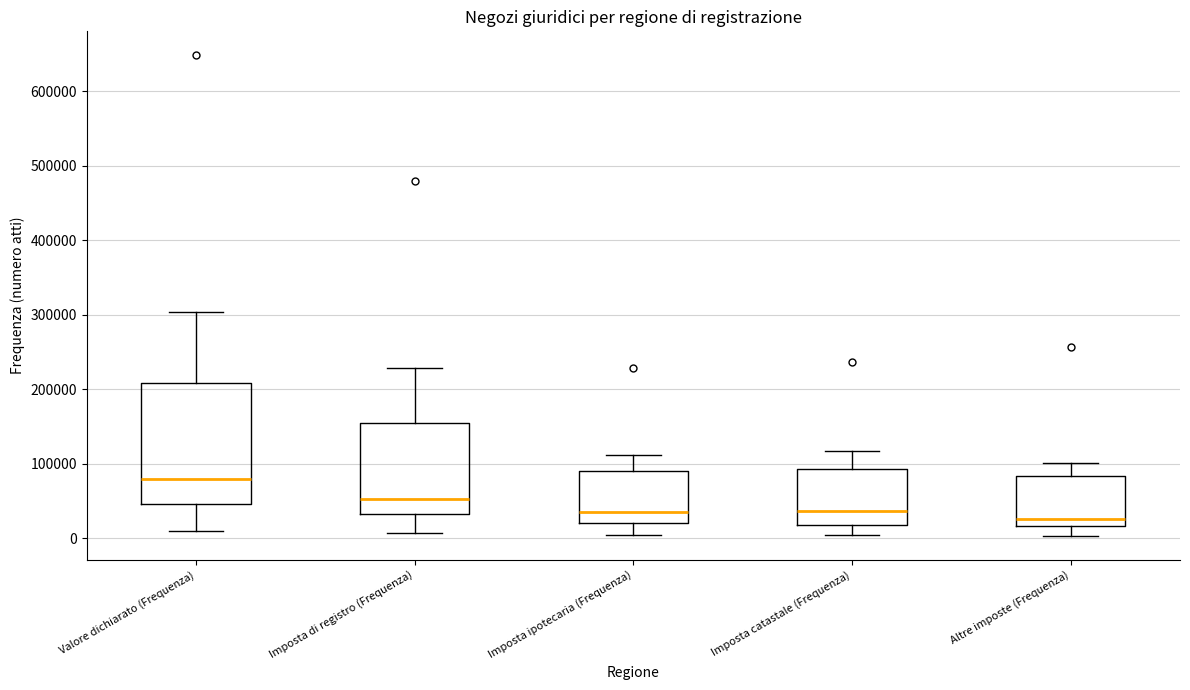

Reading left to right, read every box against the y-axis: the position of its median line, the range the box covers, and the ends of its whiskers. The values are not printed on the chart, so give them approximately, as read against the axis.

Valore dichiarato (Frequenza): median 80000, box 50000 to 210000, whiskers 10000 to 300000
Imposta di registro (Frequenza): median 50000, box 30000 to 150000, whiskers 10000 to 230000
Imposta ipotecaria (Frequenza): median 40000, box 20000 to 90000, whiskers 0 to 110000
Imposta catastale (Frequenza): median 40000, box 20000 to 90000, whiskers 0 to 120000
Altre imposte (Frequenza): median 30000, box 20000 to 80000, whiskers 0 to 100000